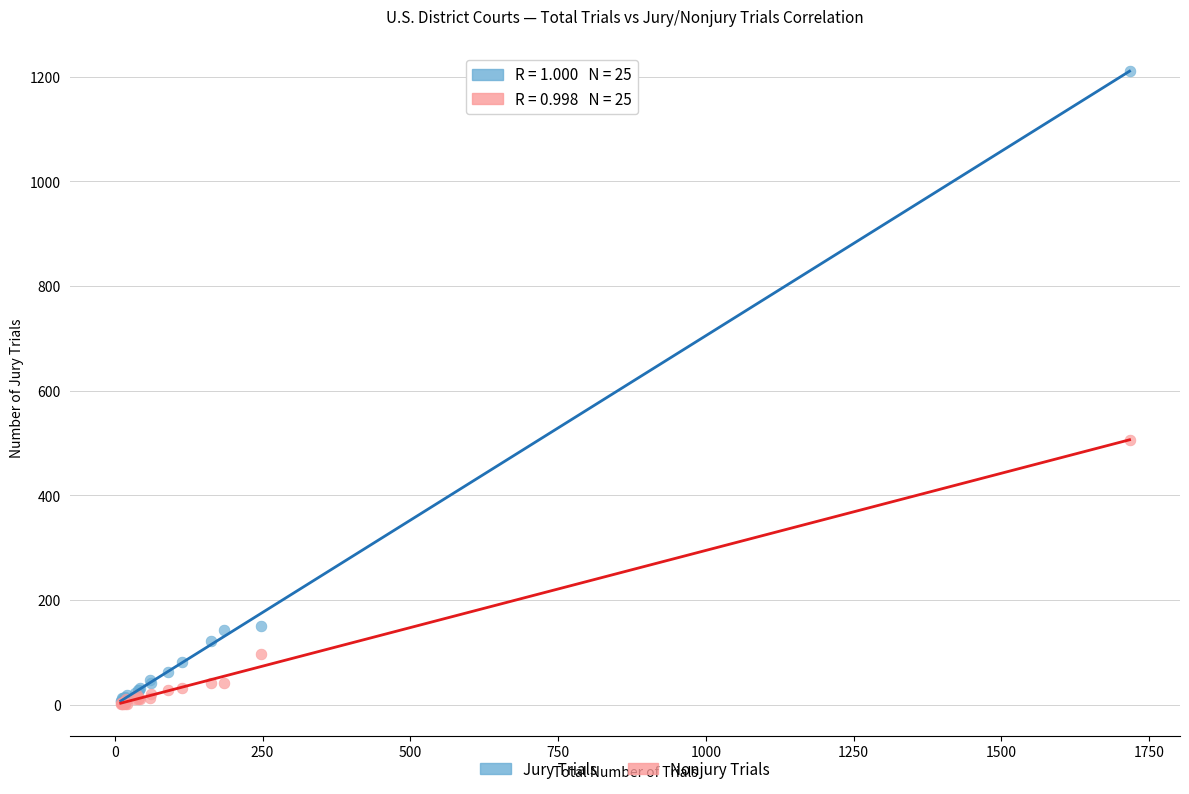

What are all the series names shown in the legend?

Jury Trials, Nonjury Trials